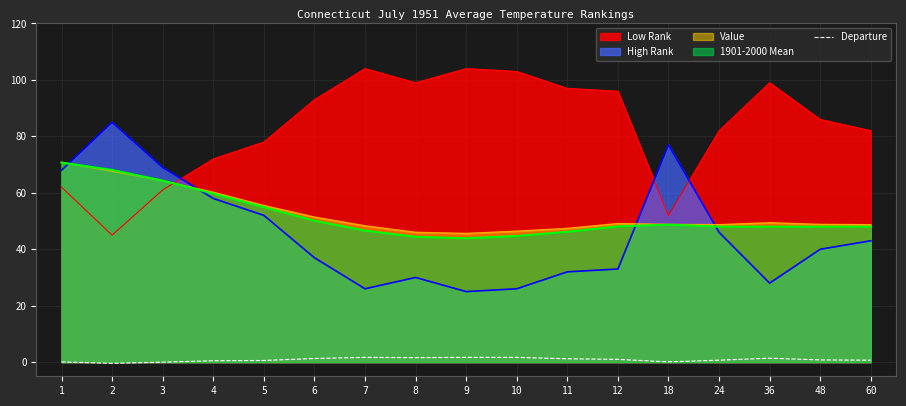

How many lines are shown in the chart?

5